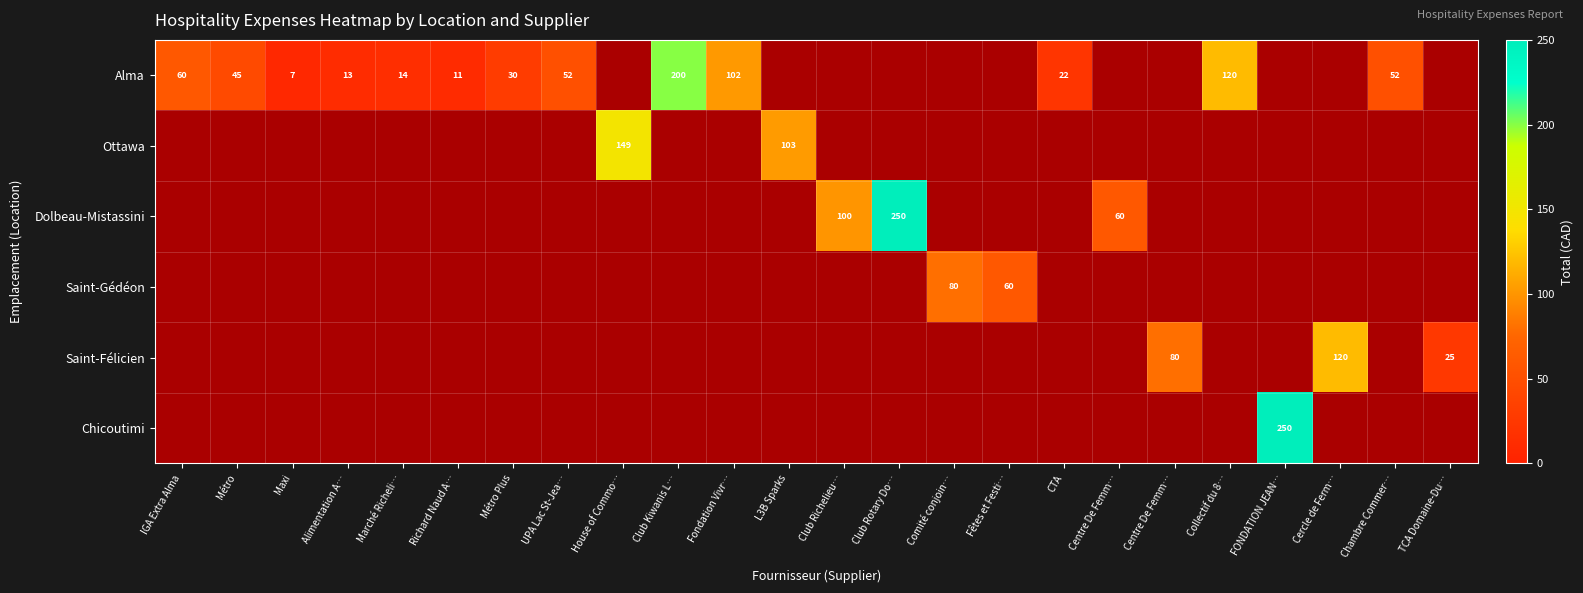

What is the difference between the maximum and second lowest values in the Saint-Gédéon series?

80.0